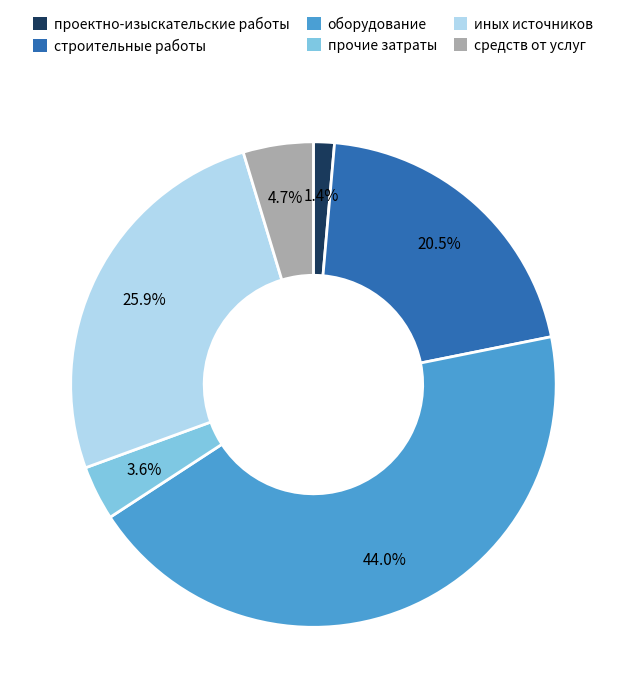

Is there a majority slice in this chart?

No